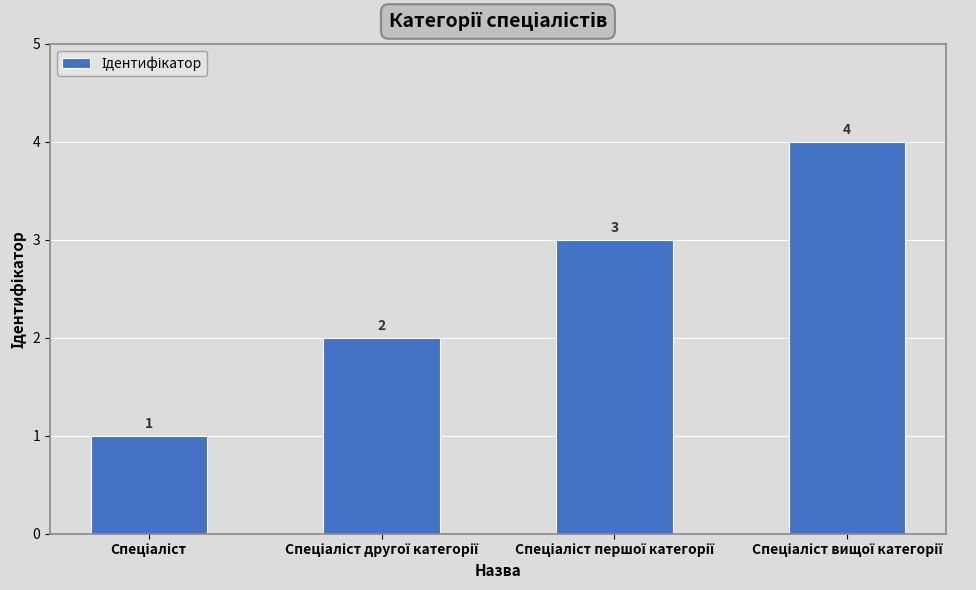

What is the maximum value shown in the chart?

4